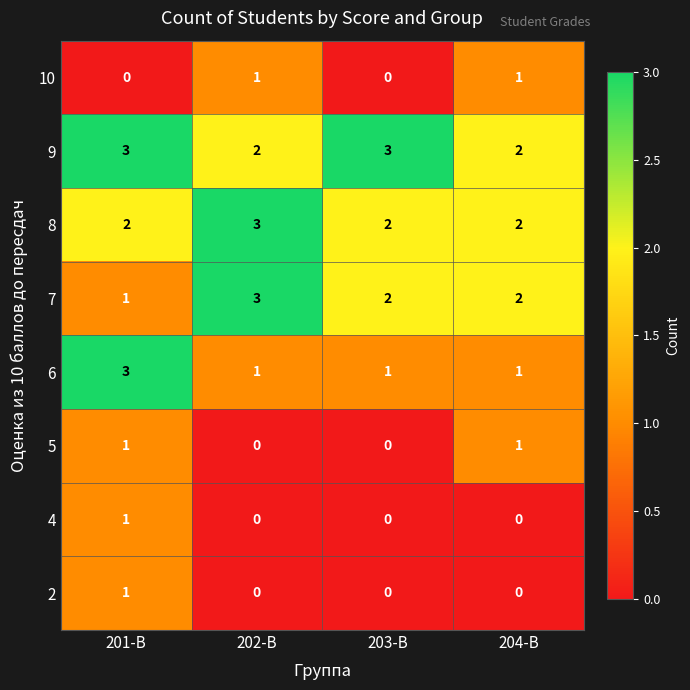

What is the total value across all series at 201-В?

12